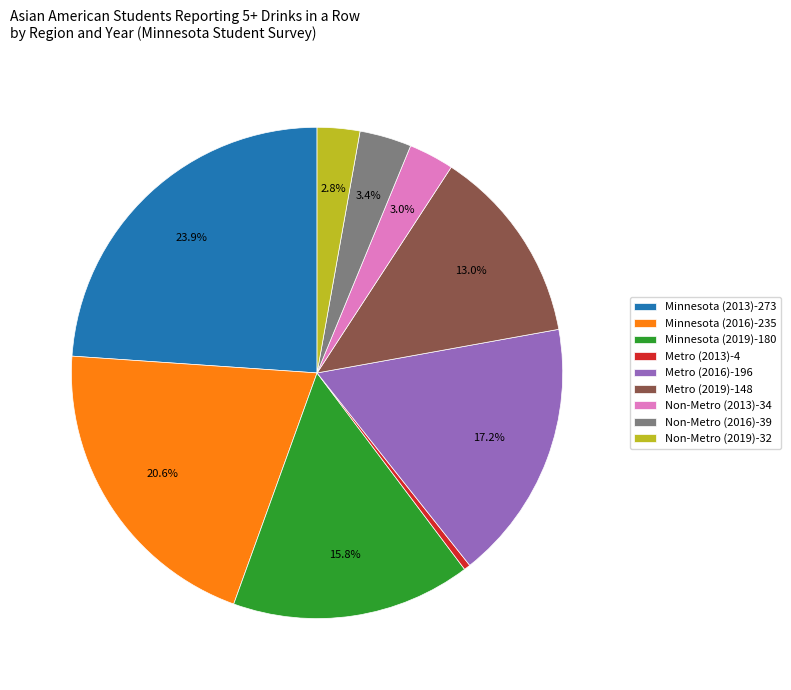

How much of the chart is everything except Metro (2016)?

82.8%